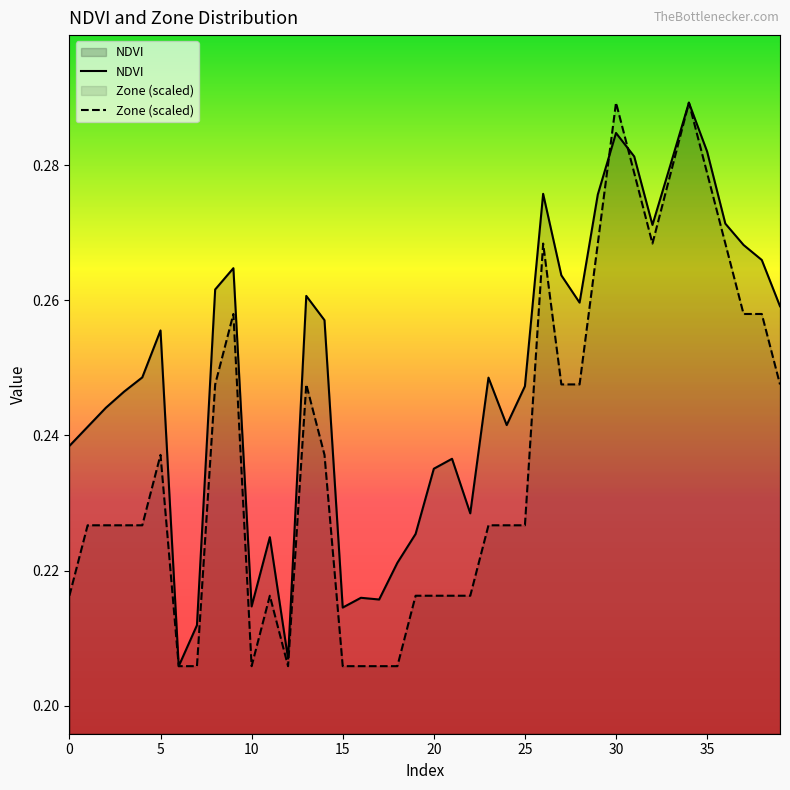

How many lines are shown in the chart?

2